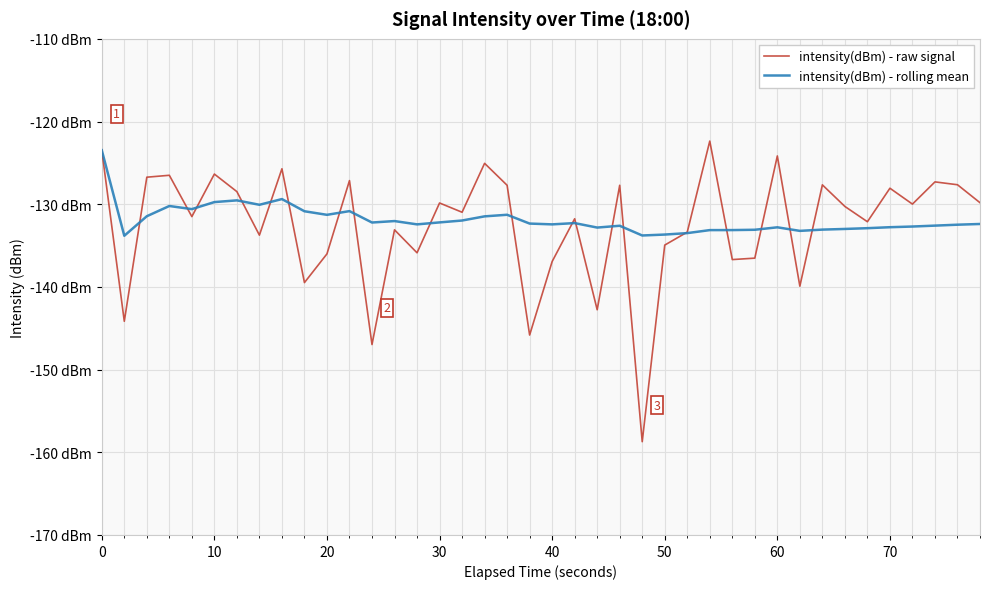

Is this an area chart (filled region under the line)?

No